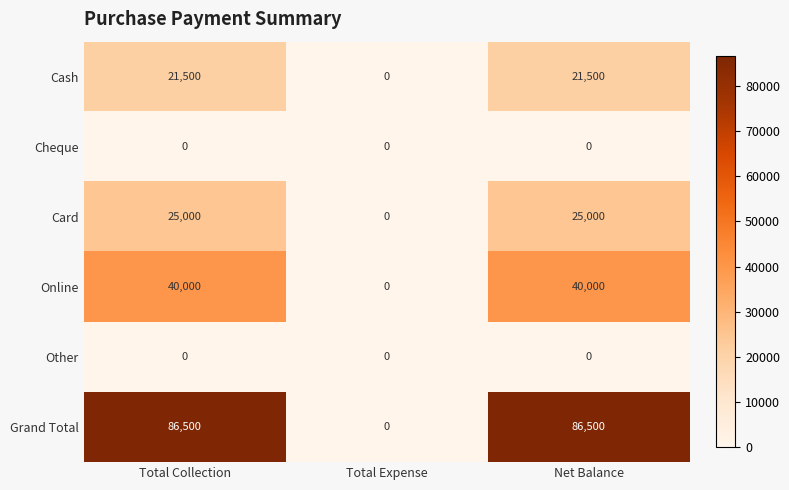

Which series has the largest total across all categories?

Grand Total